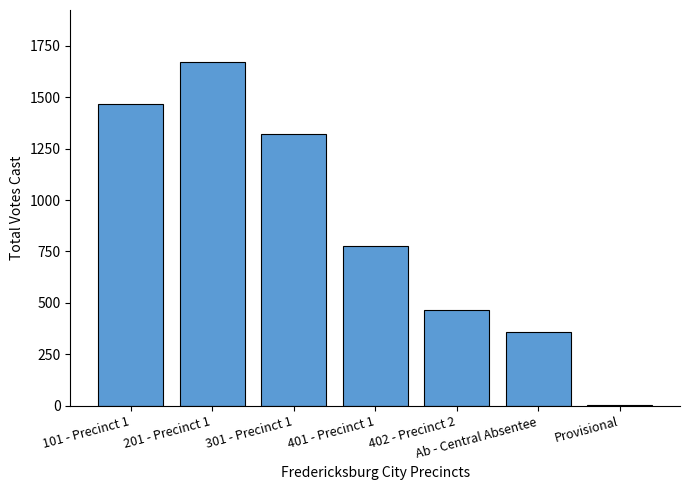

Which category has the highest value across all series?

201 - Precinct 1